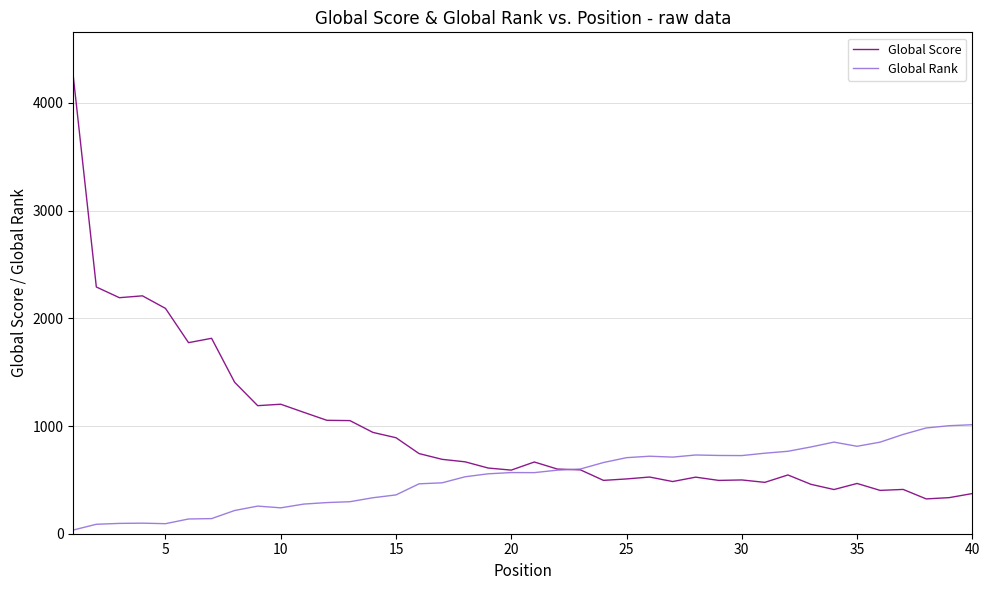

What is the maximum value shown in the chart?

4246.9